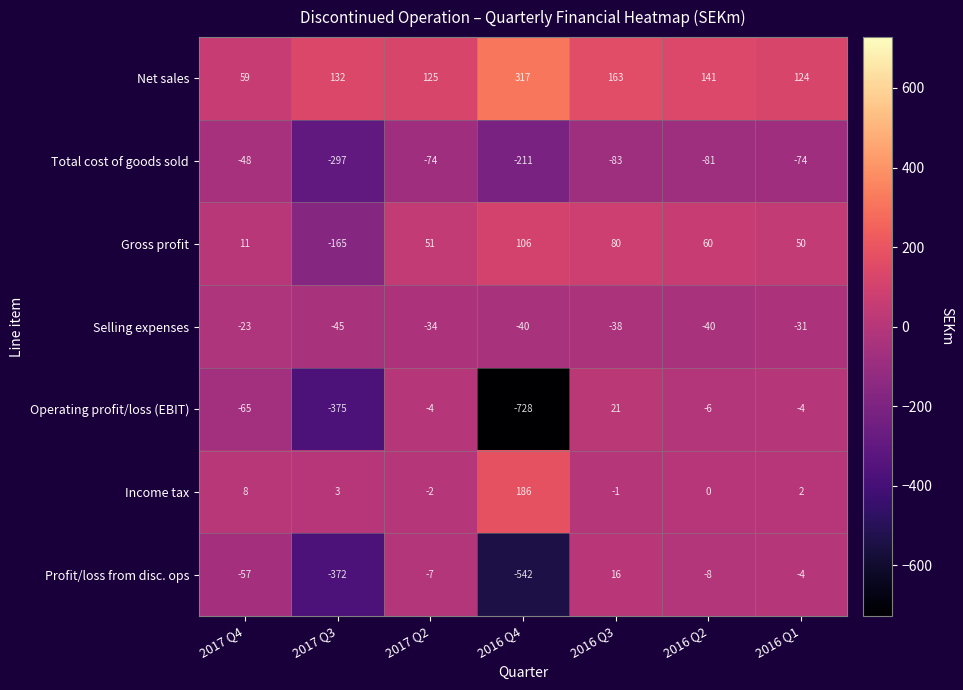

Between 2017 Q3 and 2016 Q4, which series saw the biggest shift?

Operating profit/loss (EBIT)